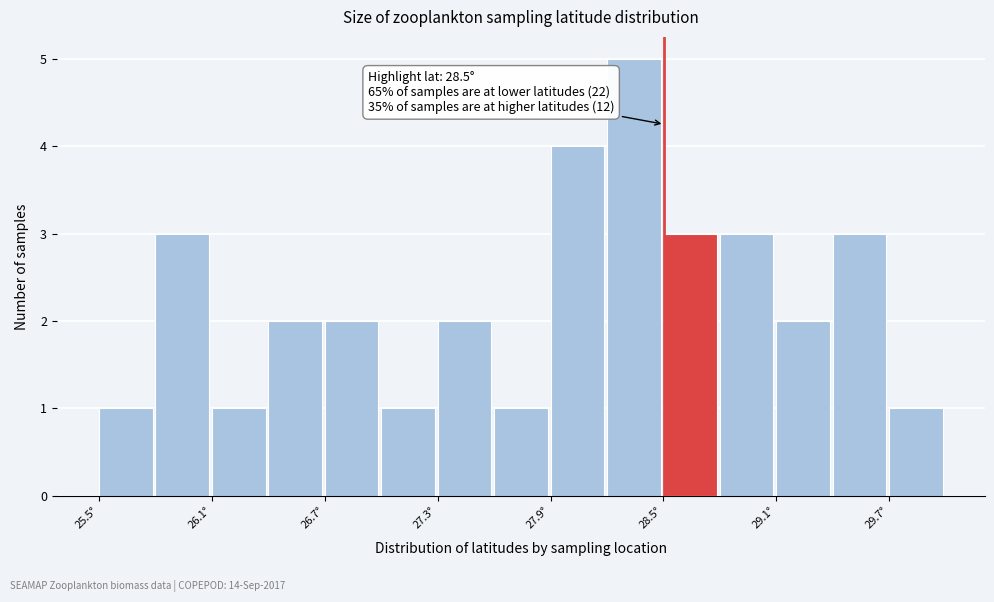

Around what value on the x-axis is the tallest bar? Give the approximate position of its centre, as read against the axis.

28.3